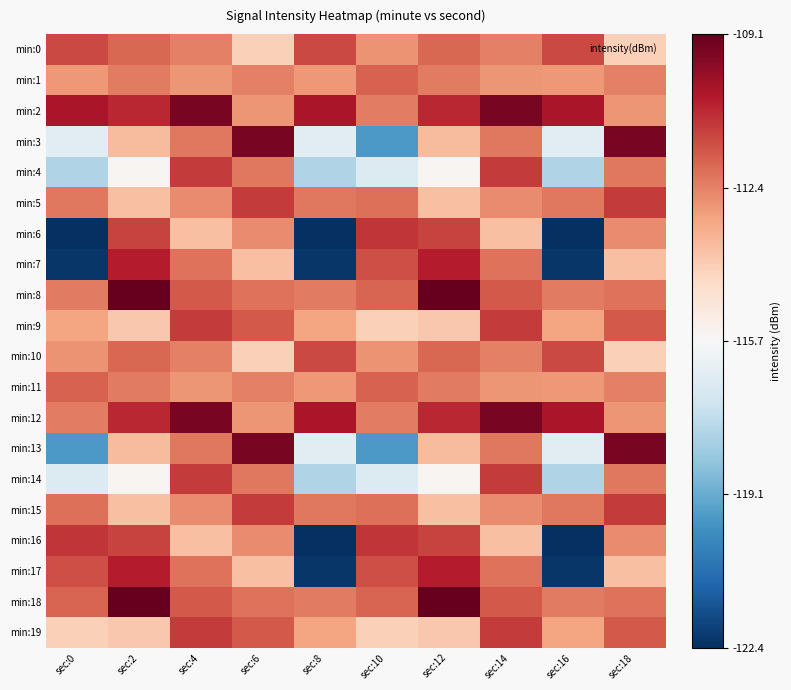

Which has a higher value, sec:12 or sec:16?

sec:16